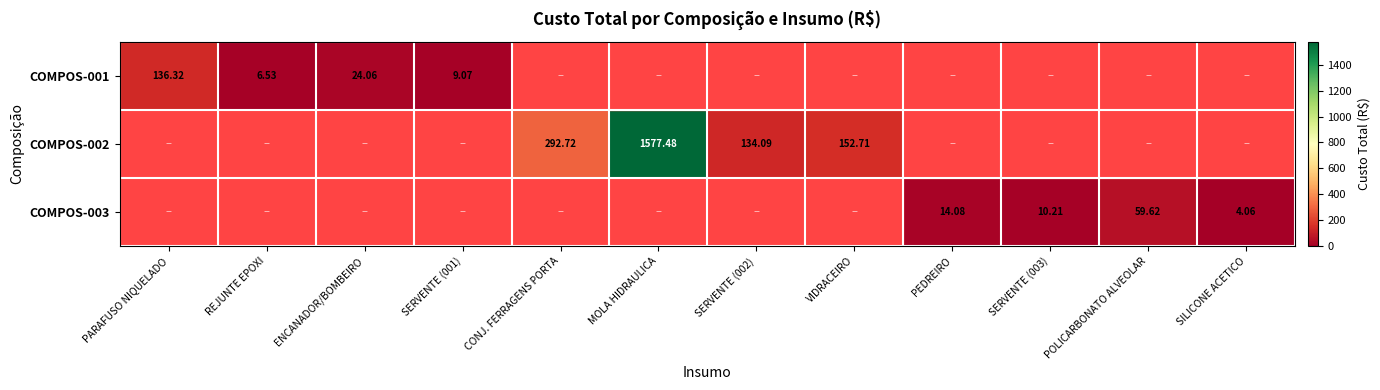

Which label corresponds to the smallest value in the chart?

SILICONE ACETICO